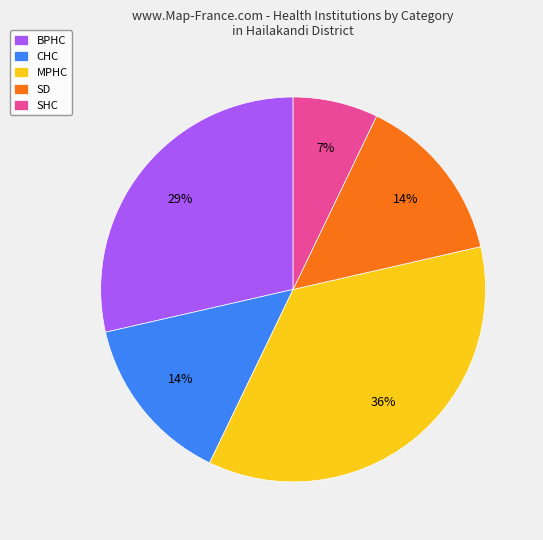

Combined, do CHC and SD account for over 50%?

No